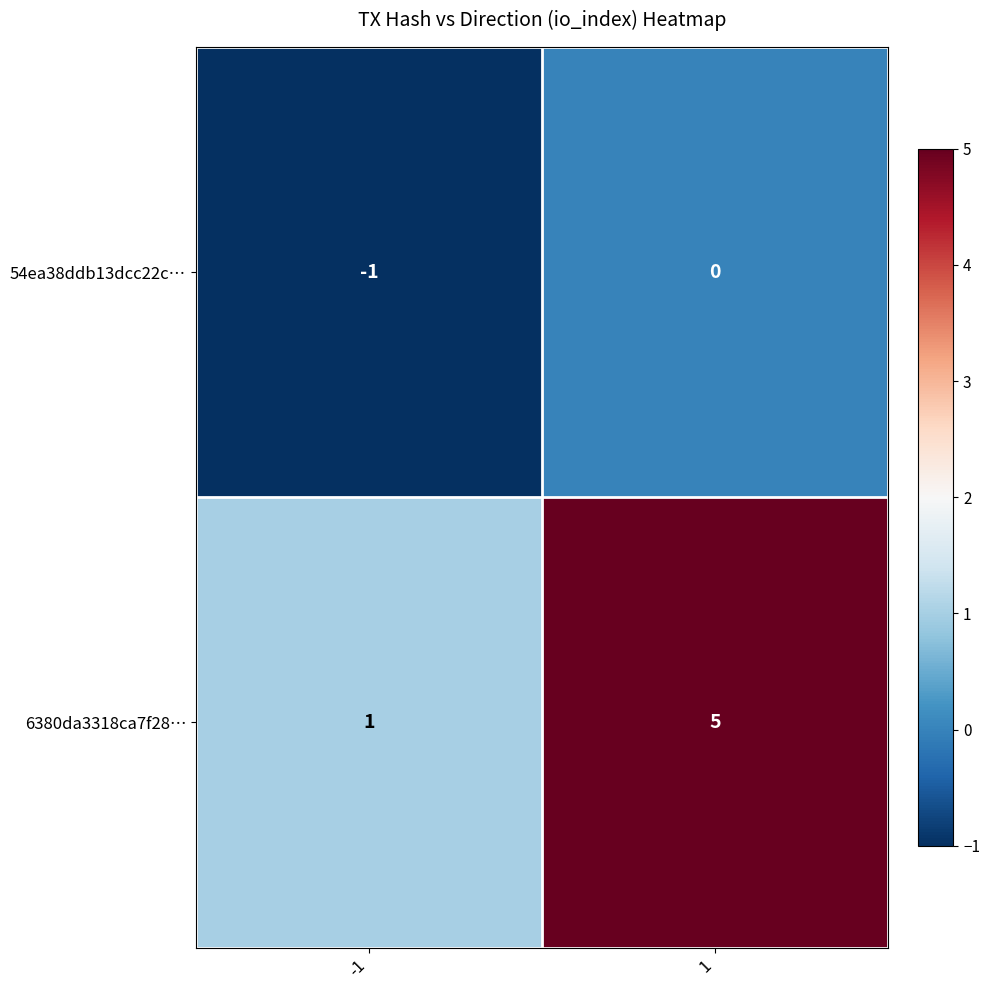

Which label corresponds to the smallest value in the chart?

-1